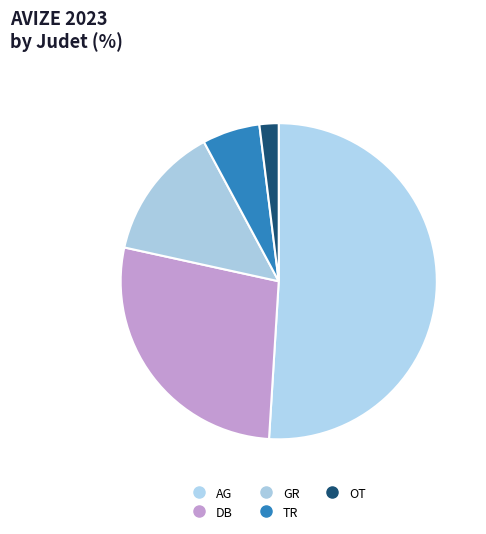

Between GR and OT, which is larger?

GR